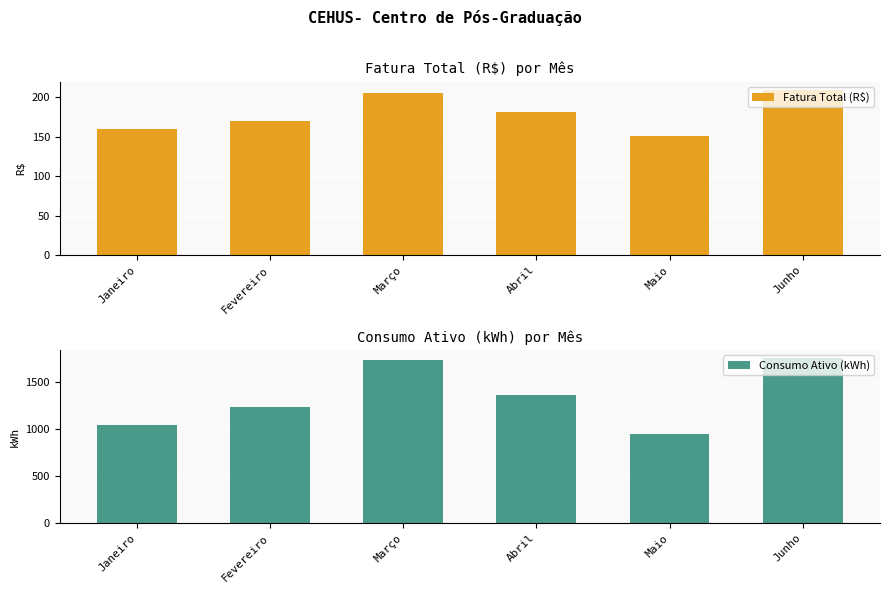

What is the difference between the maximum and minimum values in the Consumo Ativo (kWh) series?

806